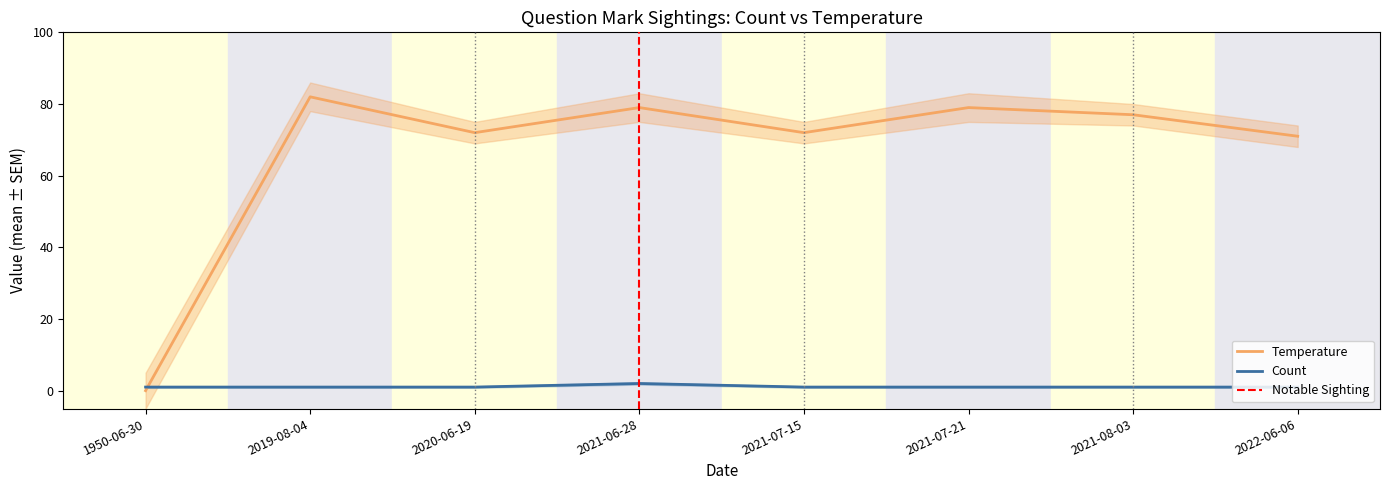

Reading right to left, what are all the values shown in this chart?

Count: 2022-06-06=1	2021-08-03=1	2021-07-21=1	2021-07-15=1	2021-06-28=2	2020-06-19=1	2019-08-04=1	1950-06-30=1
Temperature: 2022-06-06=71	2021-08-03=77	2021-07-21=79	2021-07-15=72	2021-06-28=79	2020-06-19=72	2019-08-04=82	1950-06-30=0